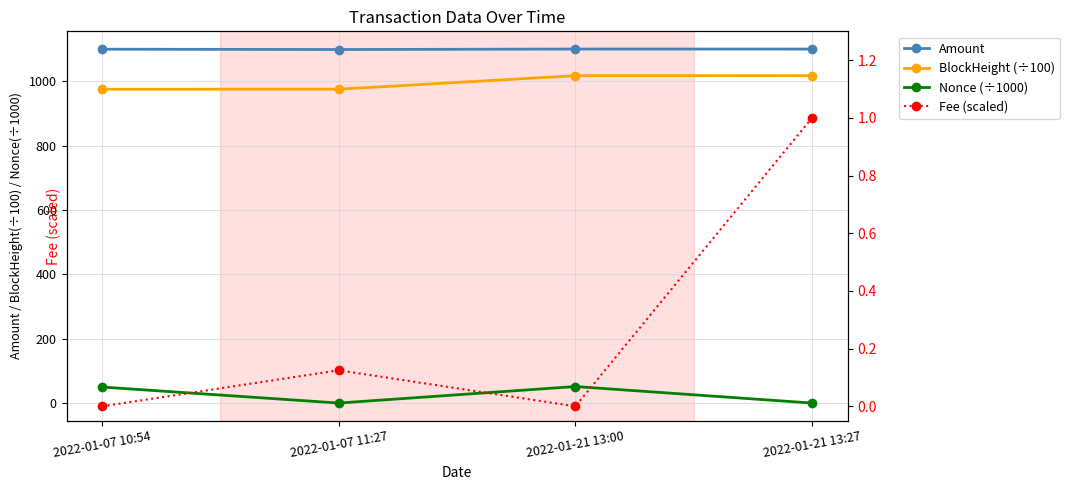

Which category has the lowest value across all series?

2022-01-07 11:27